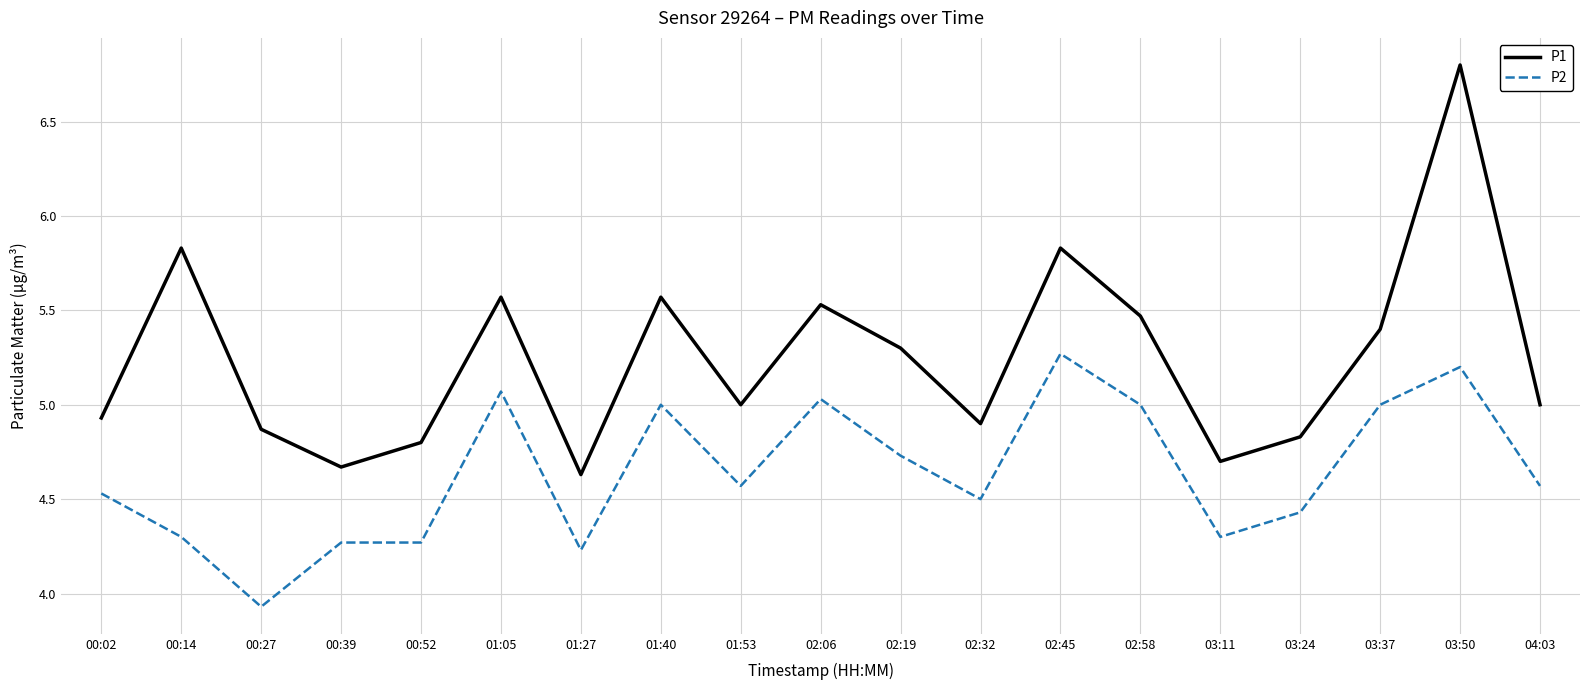

Is the value of P1 at 00:14 greater than the value of P2 at 03:50?

Yes